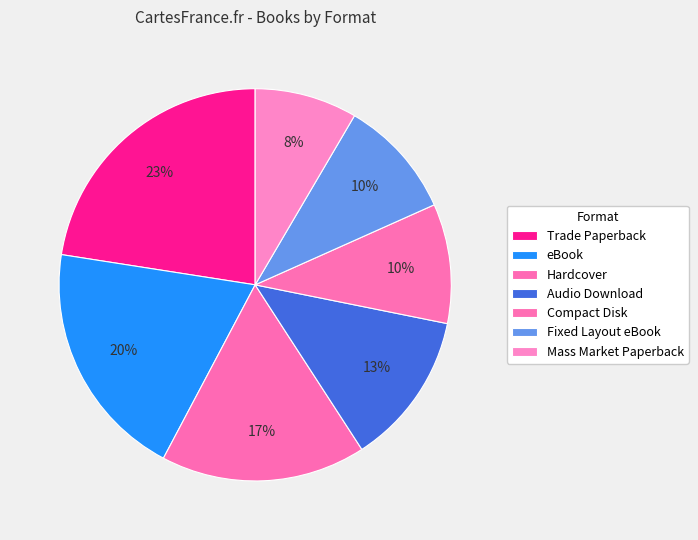

Which slice is the smallest?

Mass Market Paperback